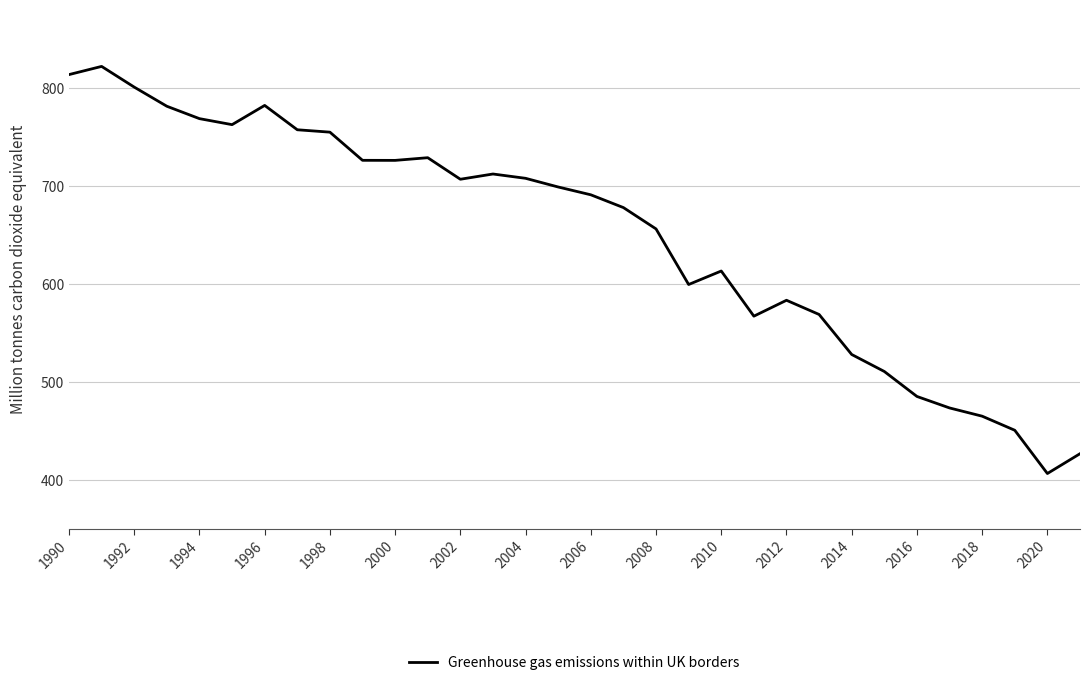

What is the smallest value displayed?

406.3